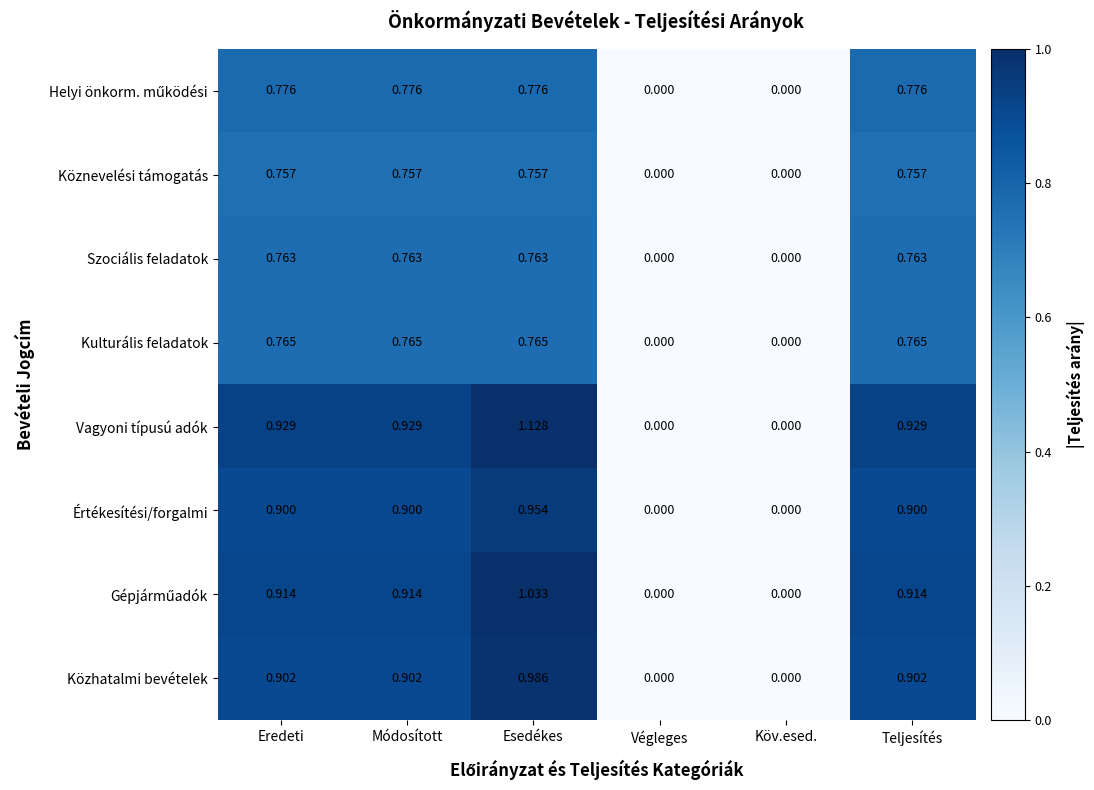

At which category does the chart reach its peak across all series?

Esedékes